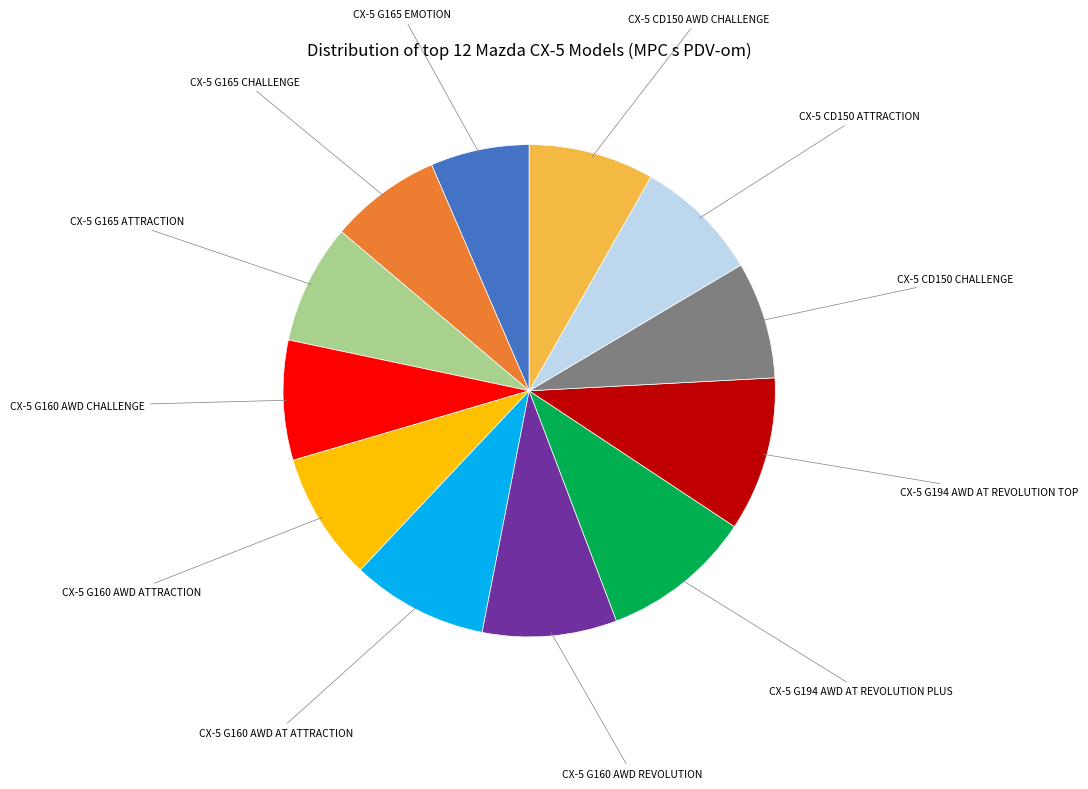

Is there any slice that represents more than half of the pie?

No